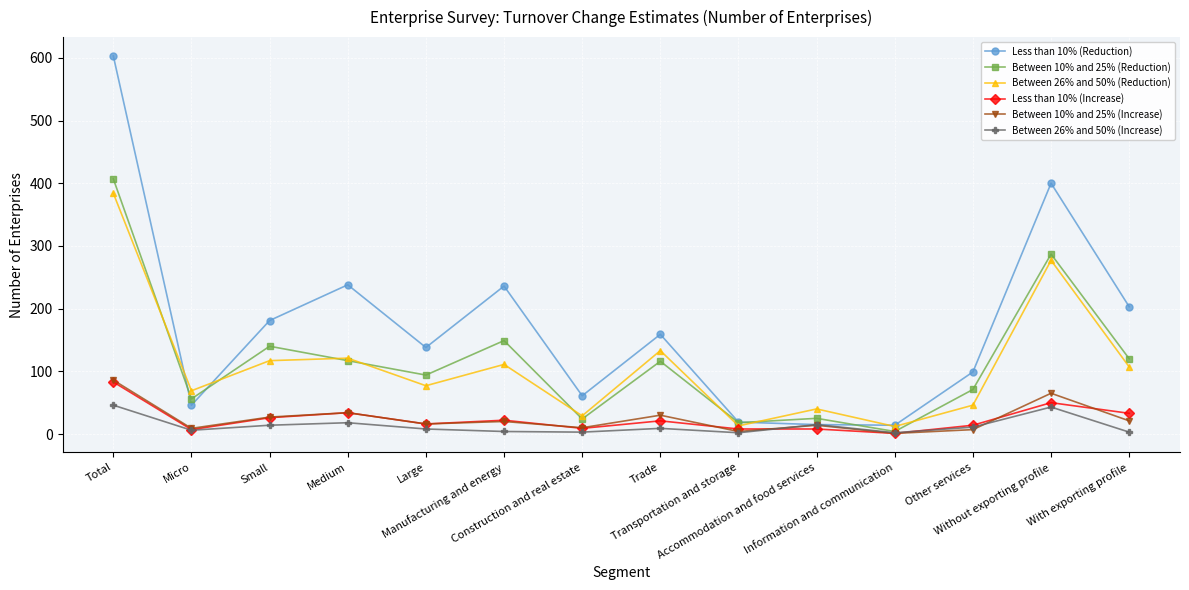

What is the difference between the maximum and second lowest values in the Between 26% and 50% (Increase) series?

44